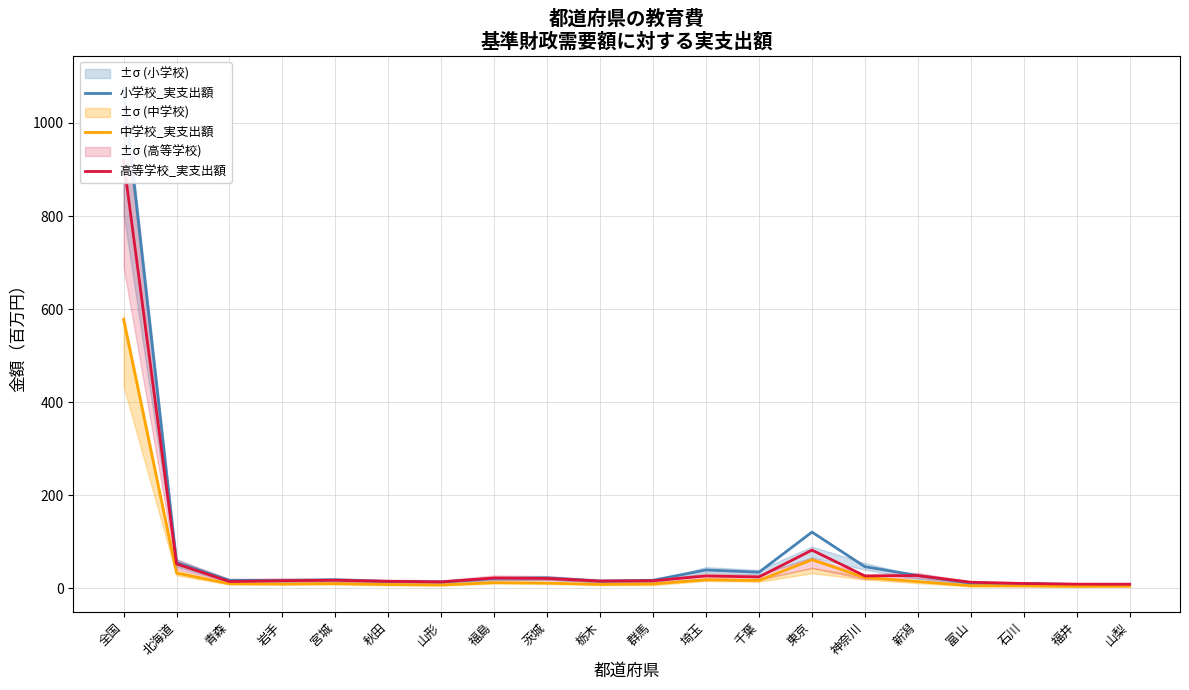

Does the chart display data point markers on the line(s)?

No